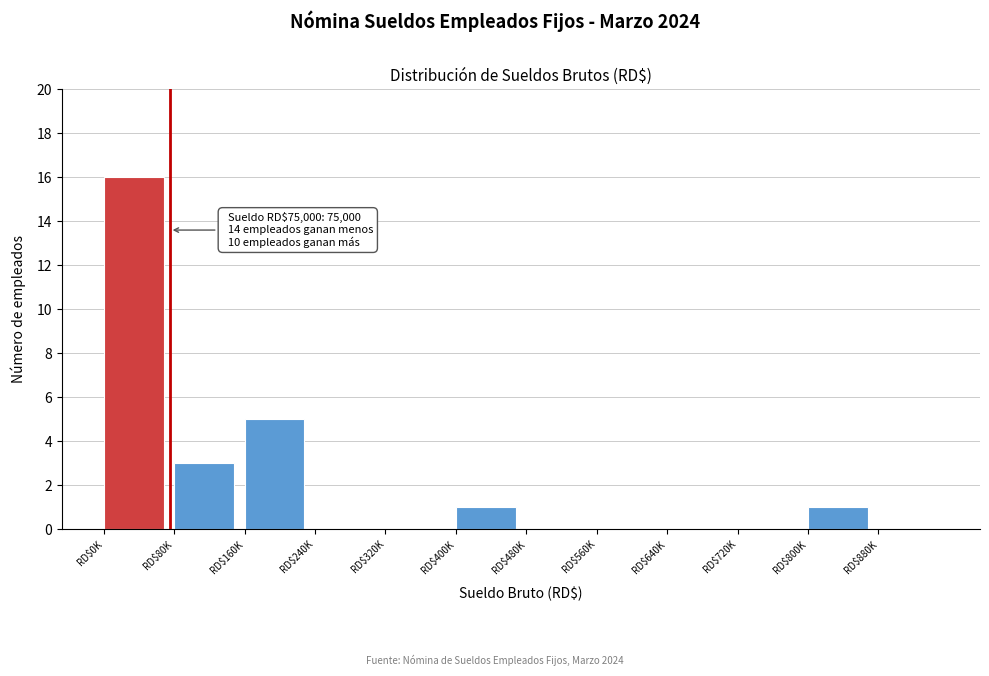

What is the sum of all values?

26